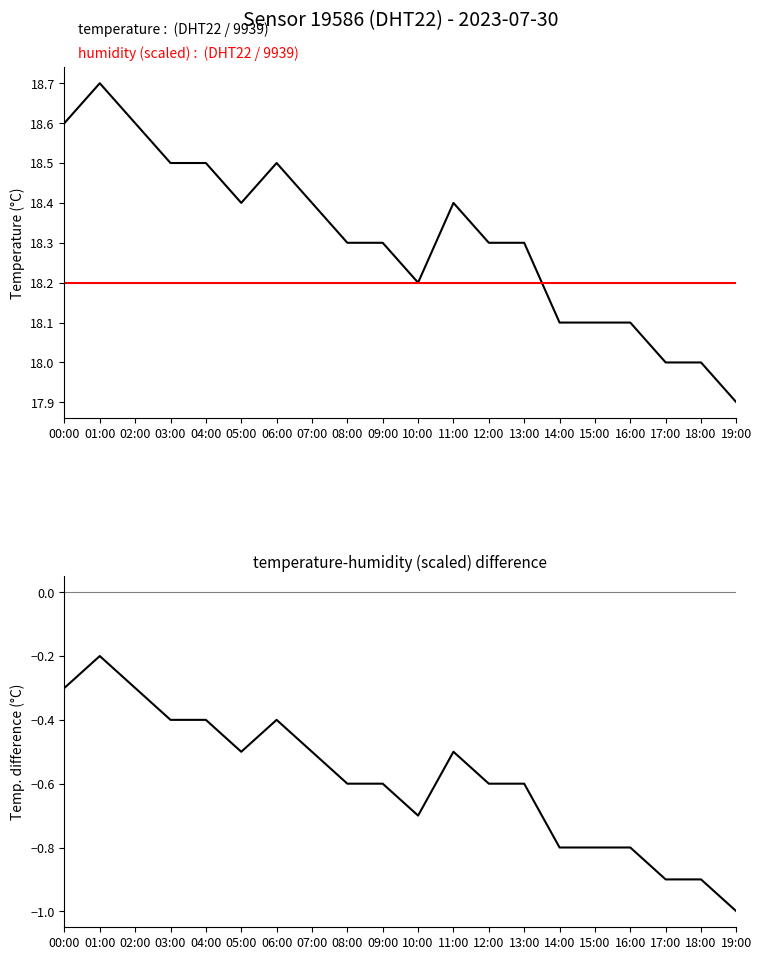

Which category has the highest value across all series?

01:00